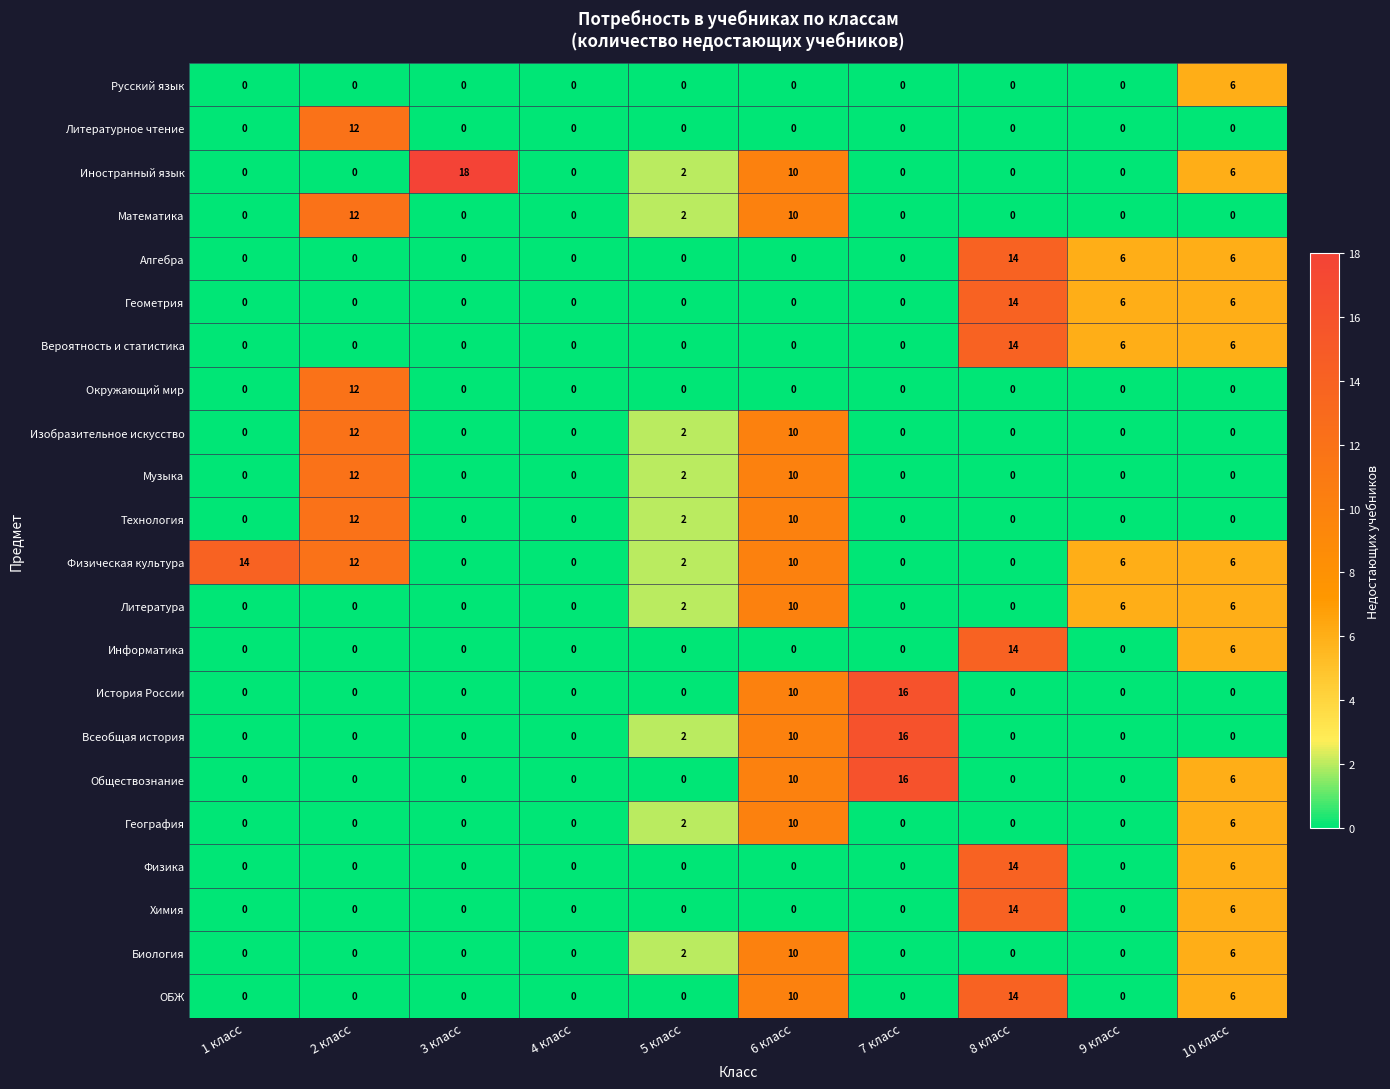

What is the spread (max minus min) of values at 8 класс?

14